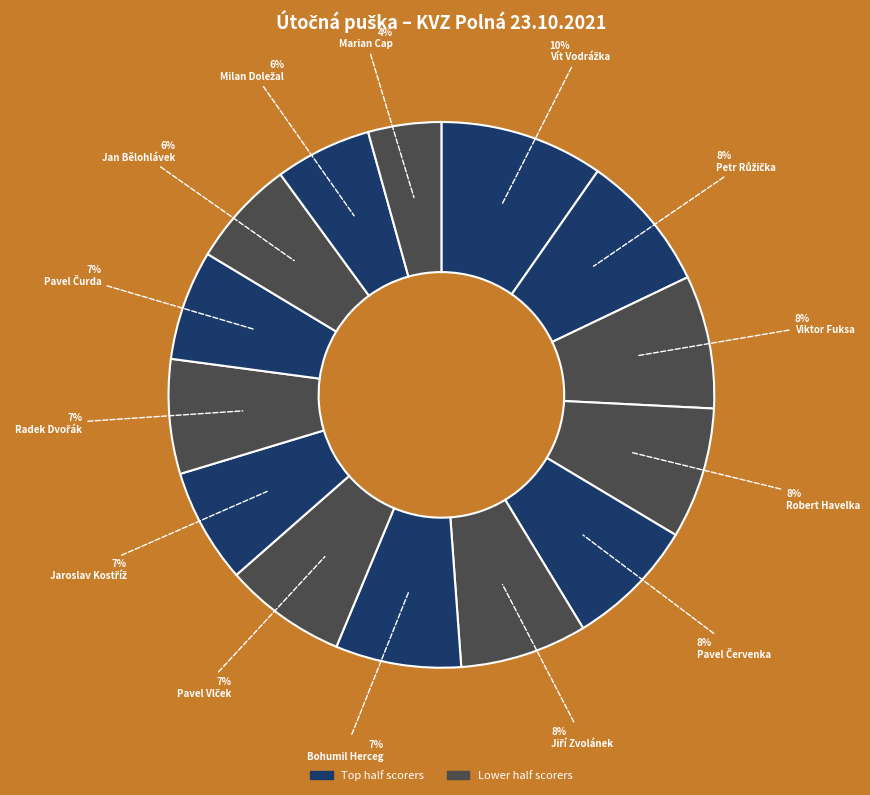

How many segments does this pie chart have?

14